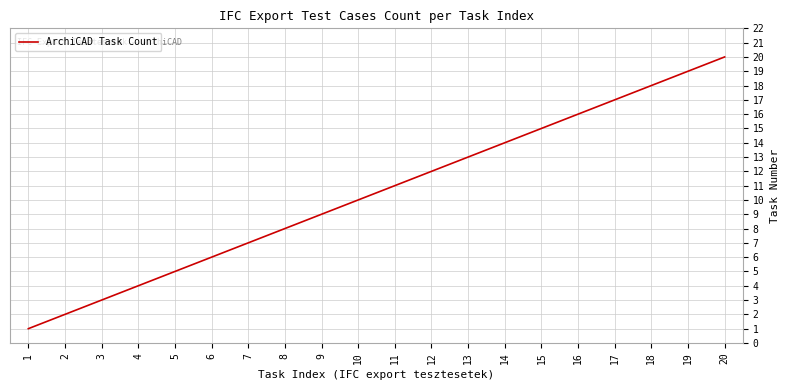

Reading left to right, extract all data points from this chart.

1	2	3	4	5	6	7	8	9	10	11	12	13	14	15	16	17	18	19	20